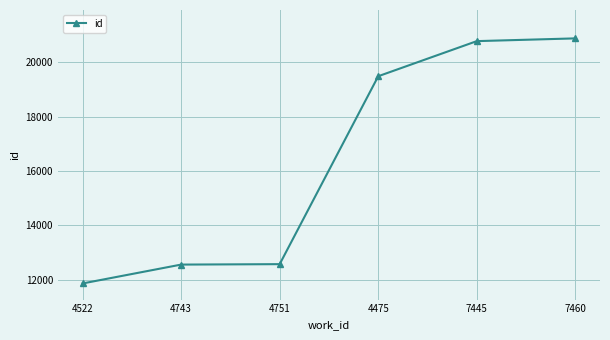

What is the label of the 3rd point from the left?

4751